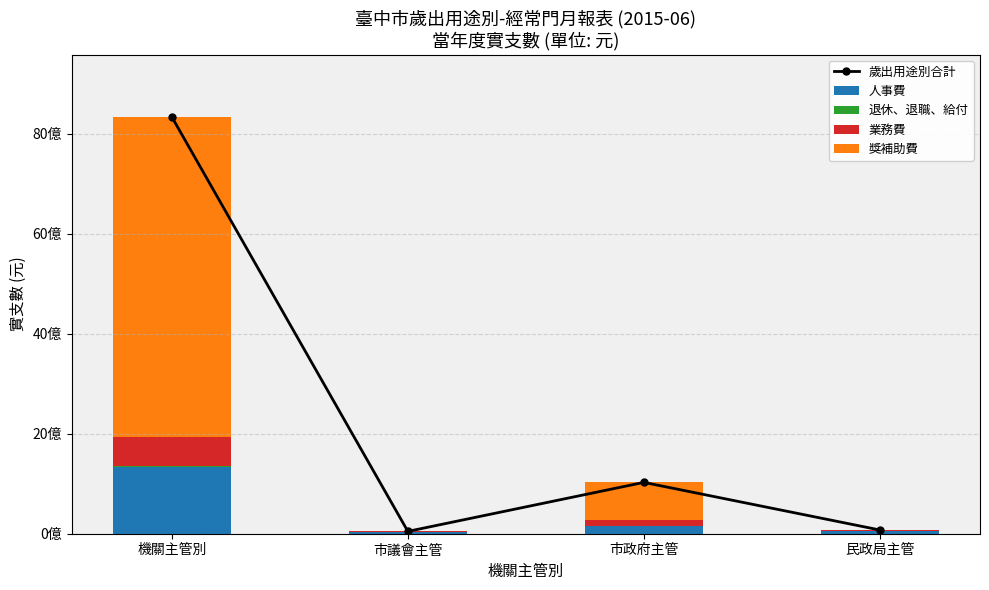

Is it true that 歲出用途別合計 equals 8334713987 at 機關主管別?

True